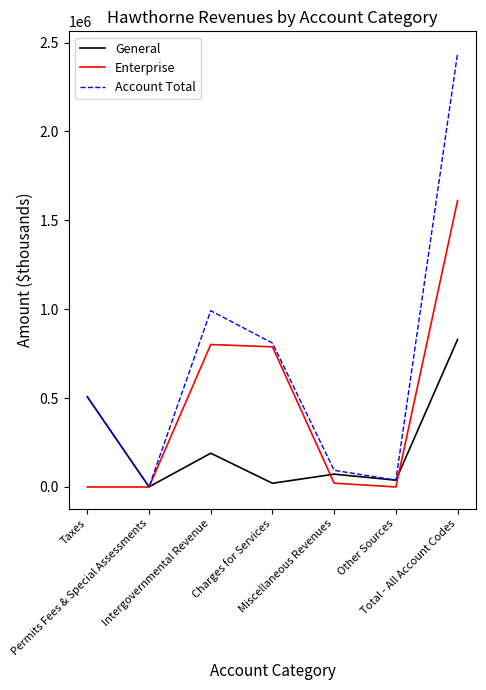

The value of General at Other Sources is 38393. True or false?

True